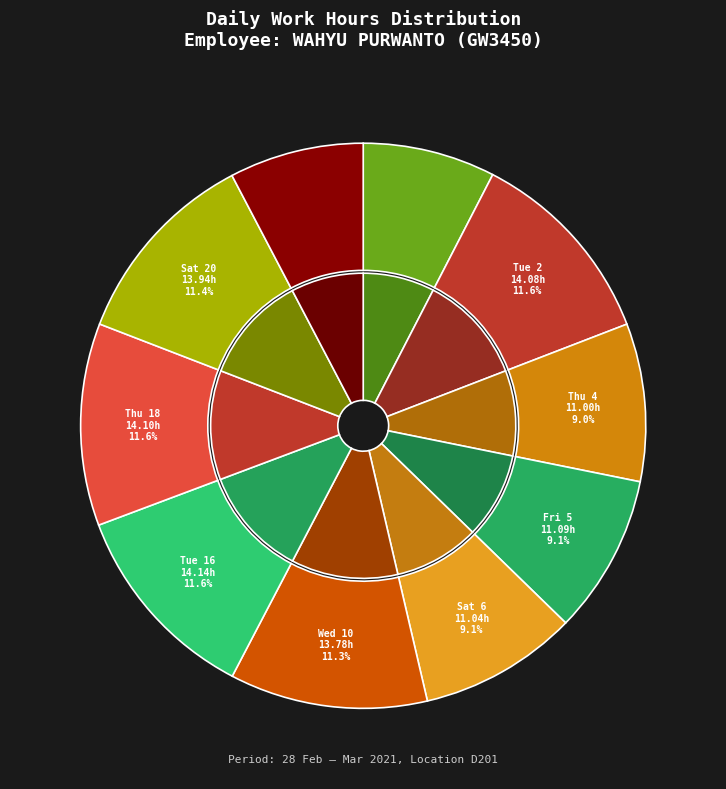

True or false: Sun 21 accounts for 8% of the total.

True